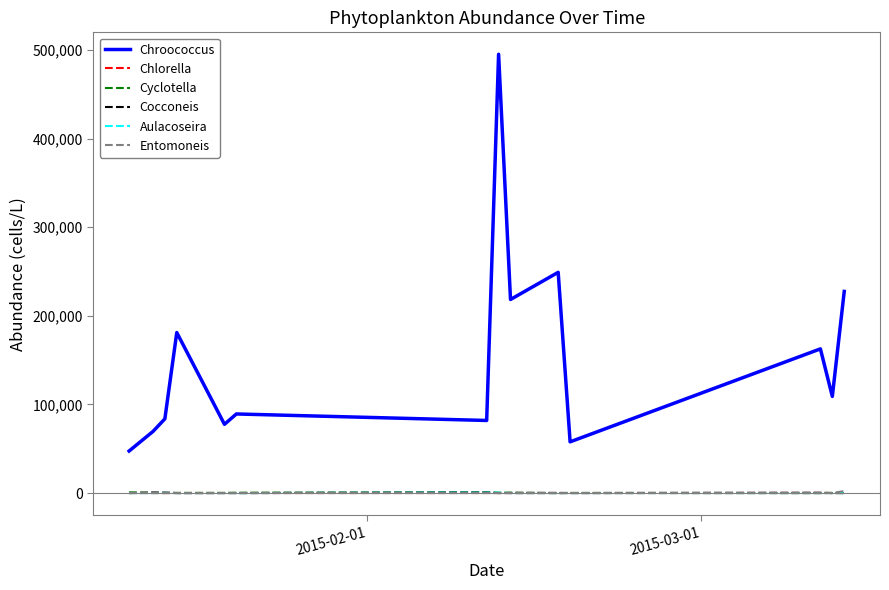

True or false: Aulacoseira and Chroococcus intersect in this chart.

False